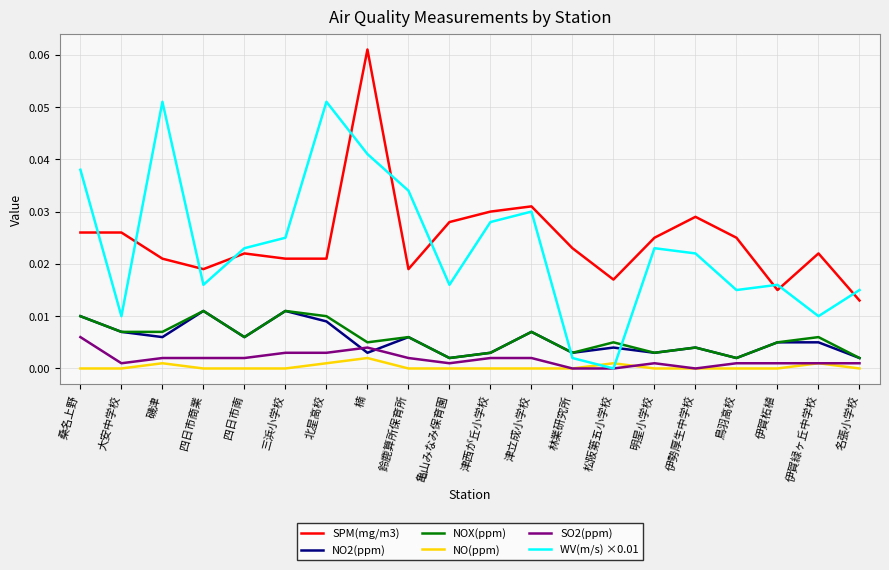

Which series has the largest range (max minus min)?

WV(m/s) ×0.01